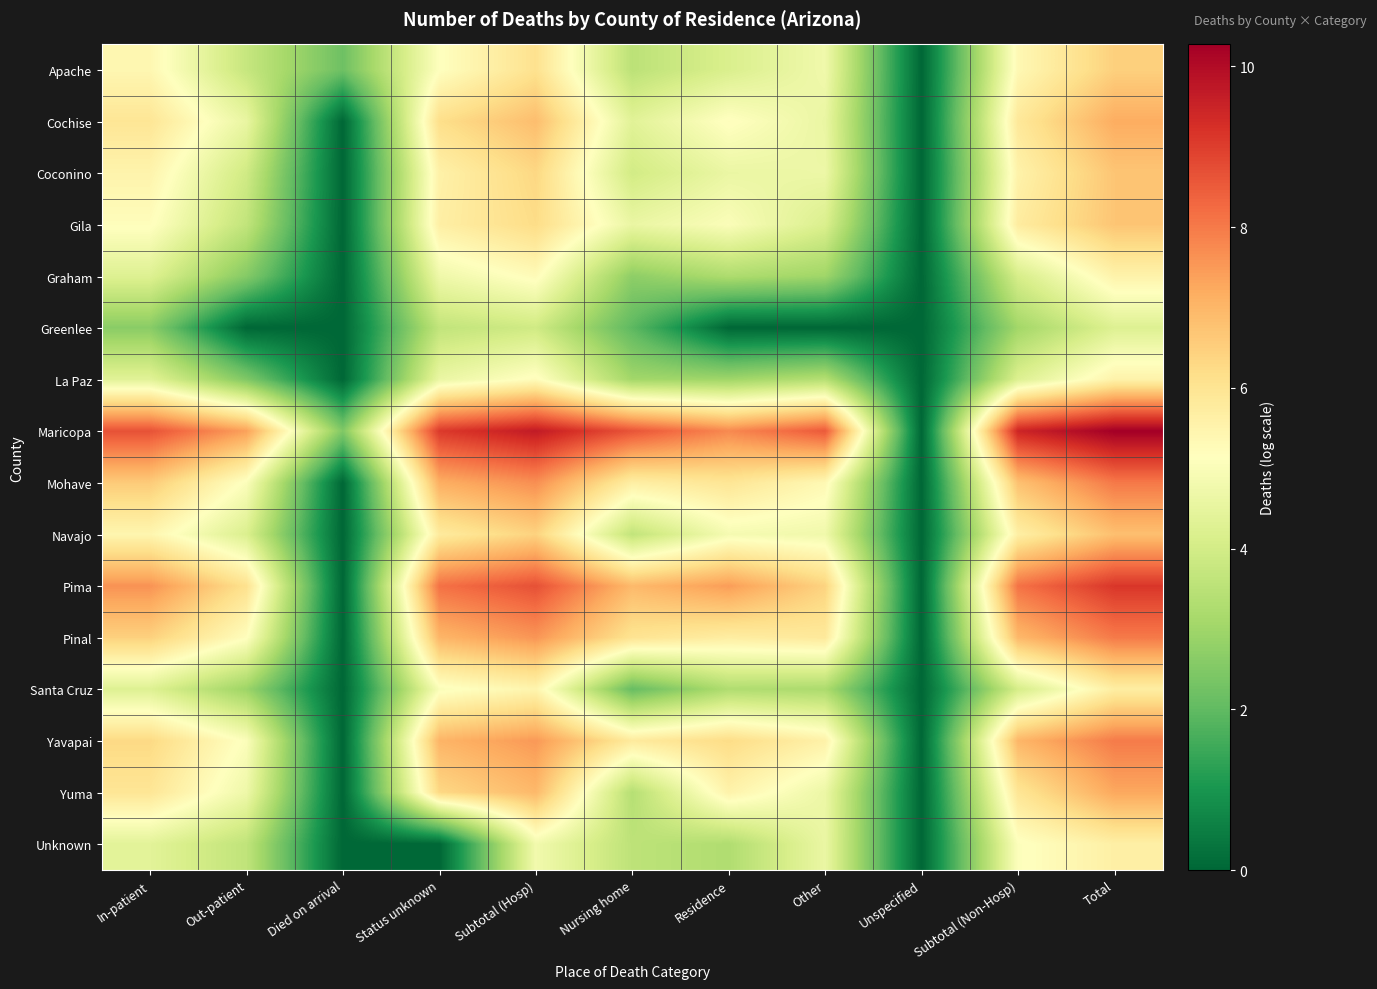

What is the difference between the highest and lowest values at Died on arrival?

2.5